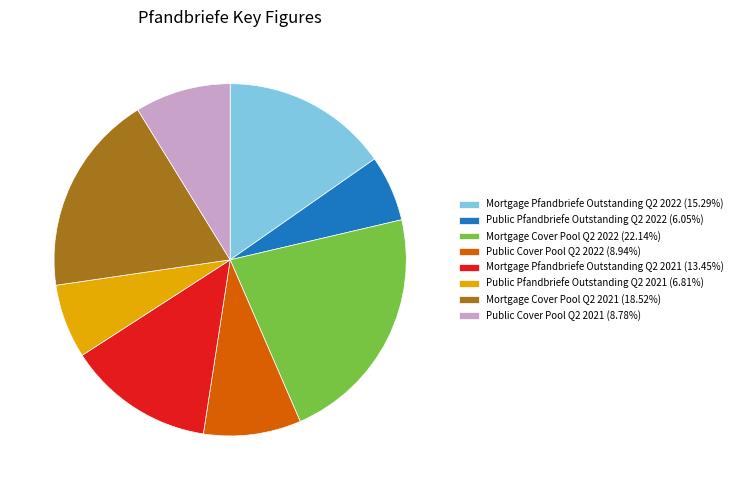

Do Public Pfandbriefe Outstanding Q2 2022 (6.05%) and Public Cover Pool Q2 2021 (8.78%) together represent more than half of the pie?

No